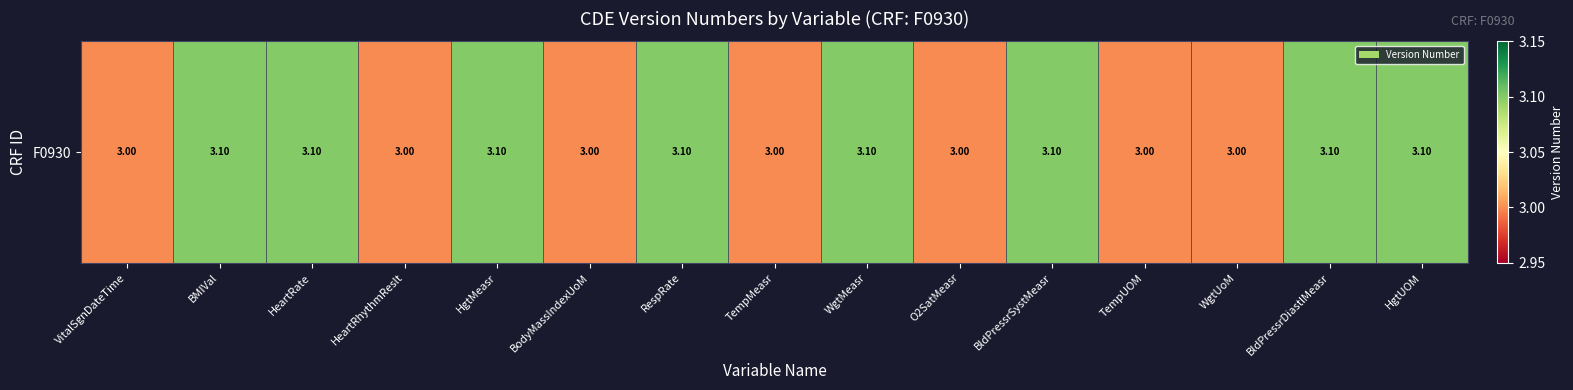

Rank the categories by value from highest to lowest.

BMIVal, HeartRate, HgtMeasr, RespRate, WgtMeasr, BldPressrSystMeasr, BldPressrDiastlMeasr, HgtUOM, VitalSgnDateTime, HeartRhythmReslt, BodyMassIndexUoM, TempMeasr, O2SatMeasr, TempUOM, WgtUoM